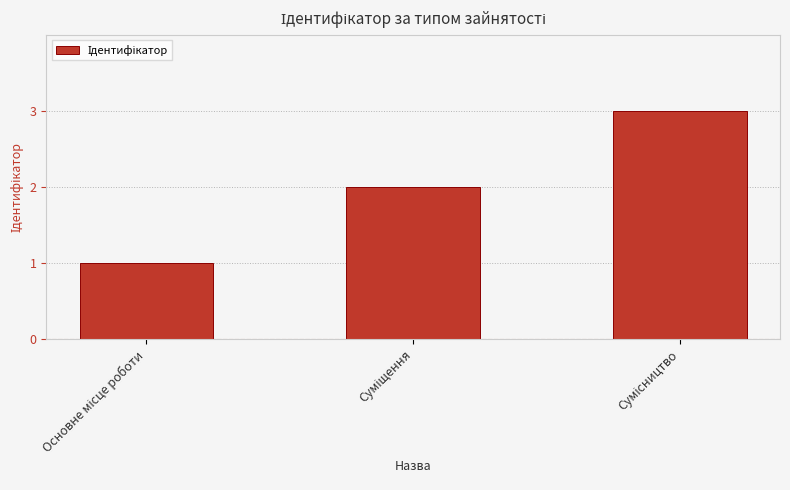

What is the greatest value displayed?

3